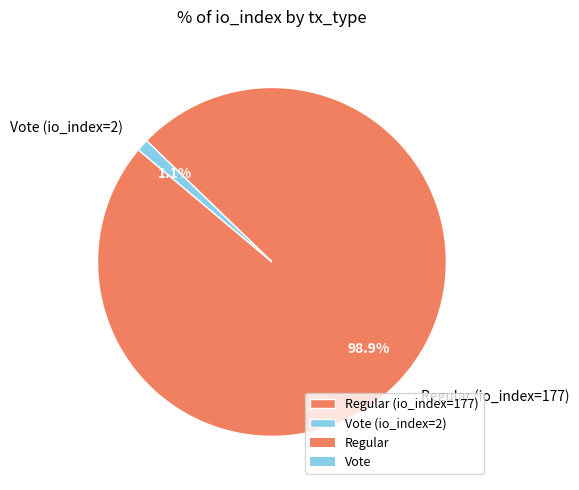

Which category has the smallest portion of the pie?

Vote (io_index=2)